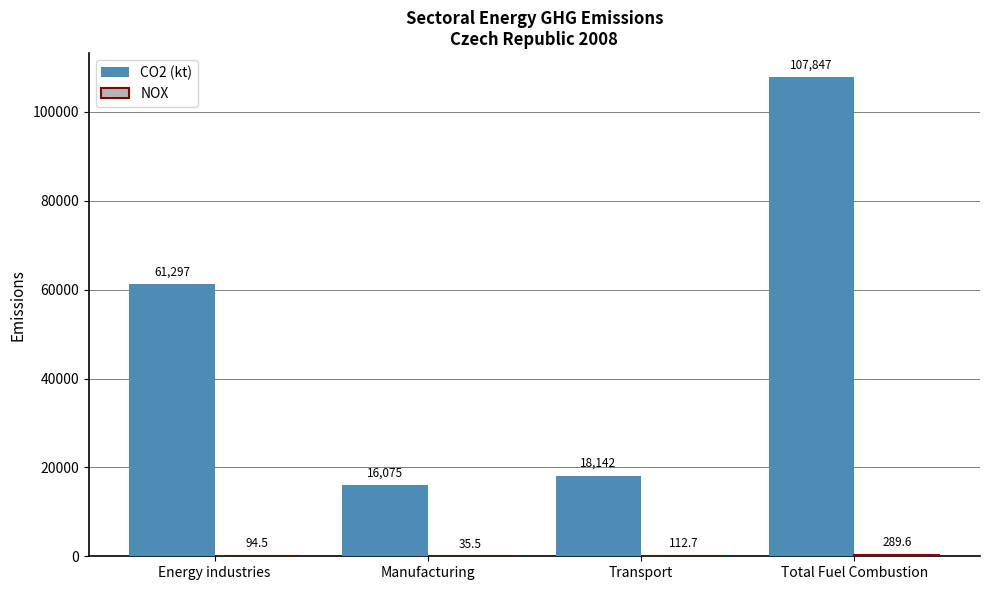

How many values in the CO2 (kt) series exceed 61296?

2